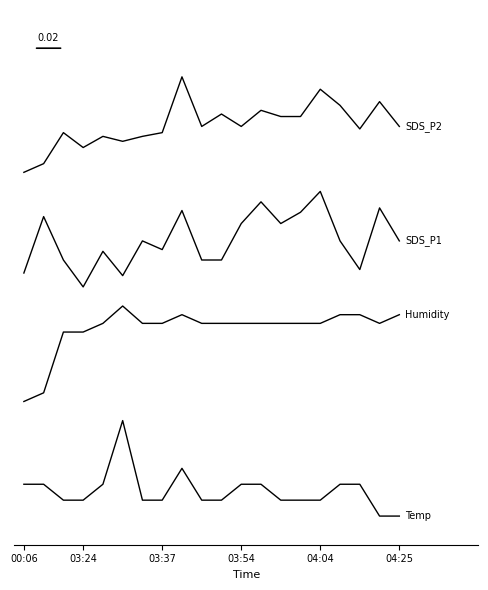

Does the chart have visible grid lines?

No